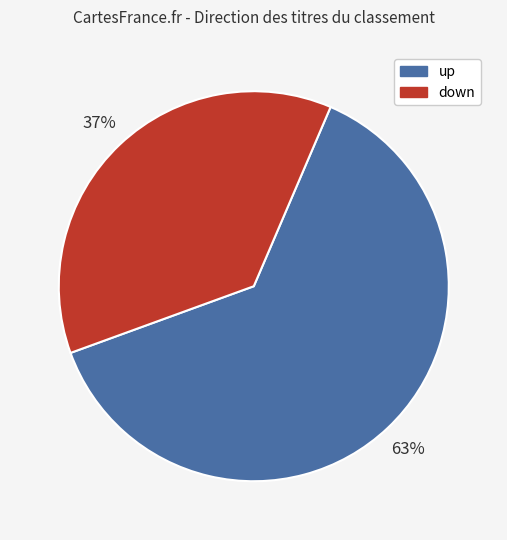

What is the smallest slice in the pie chart?

down